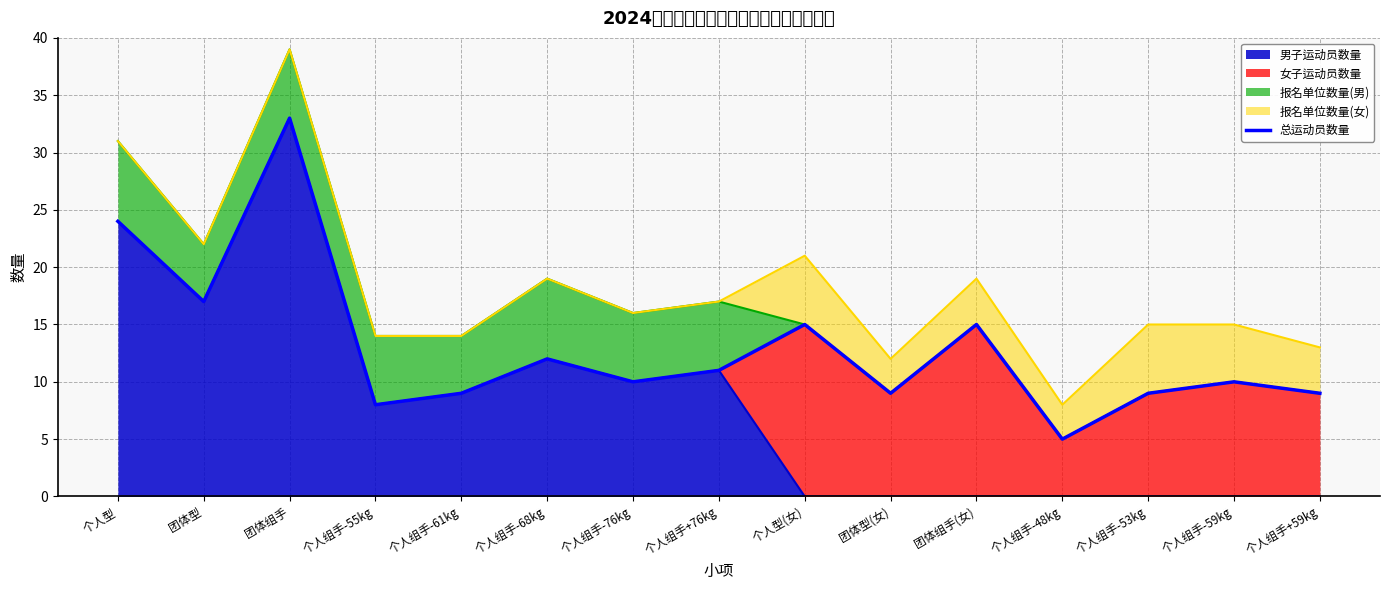

True or false: 男子运动员数量 has a value of 0 at 个人型(女).

True